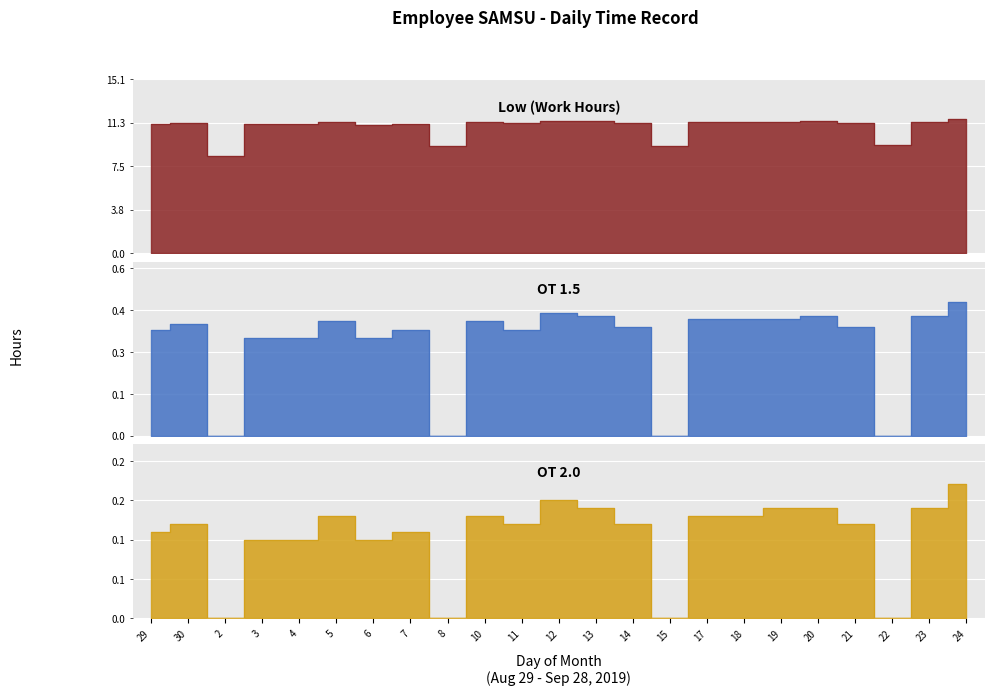

What are all the series names shown in the legend?

Low (Work Hours), OT 1.5, OT 2.0